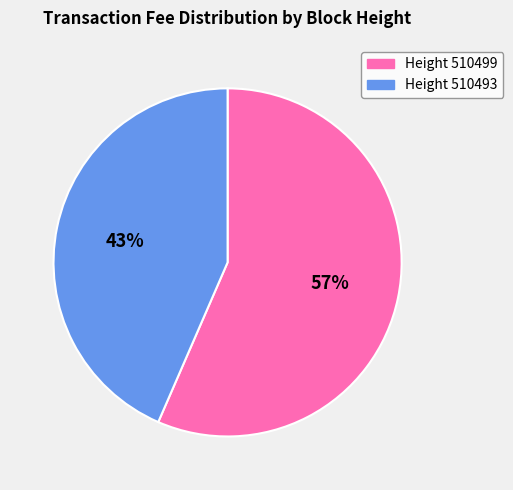

Is there a majority slice in this chart?

Yes